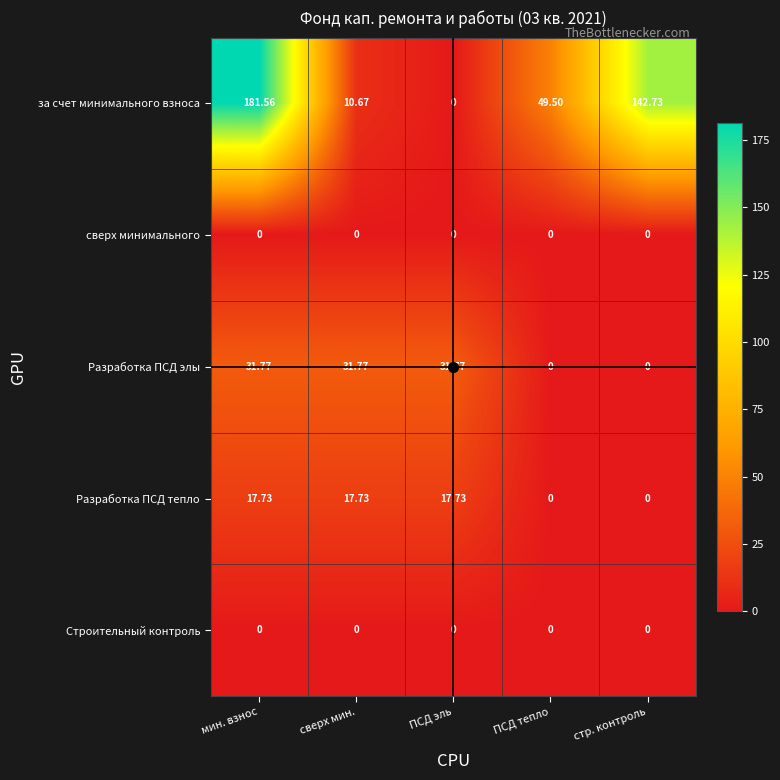

Which series has the widest spread of values?

за счет минимального взноса